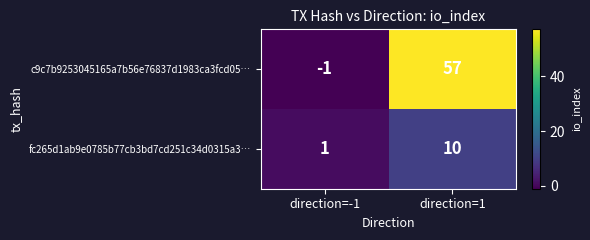

What is the difference between the maximum and minimum values in the fc265d1ab9e0785b77cb3bd7cd251c34d0315a3… series?

9